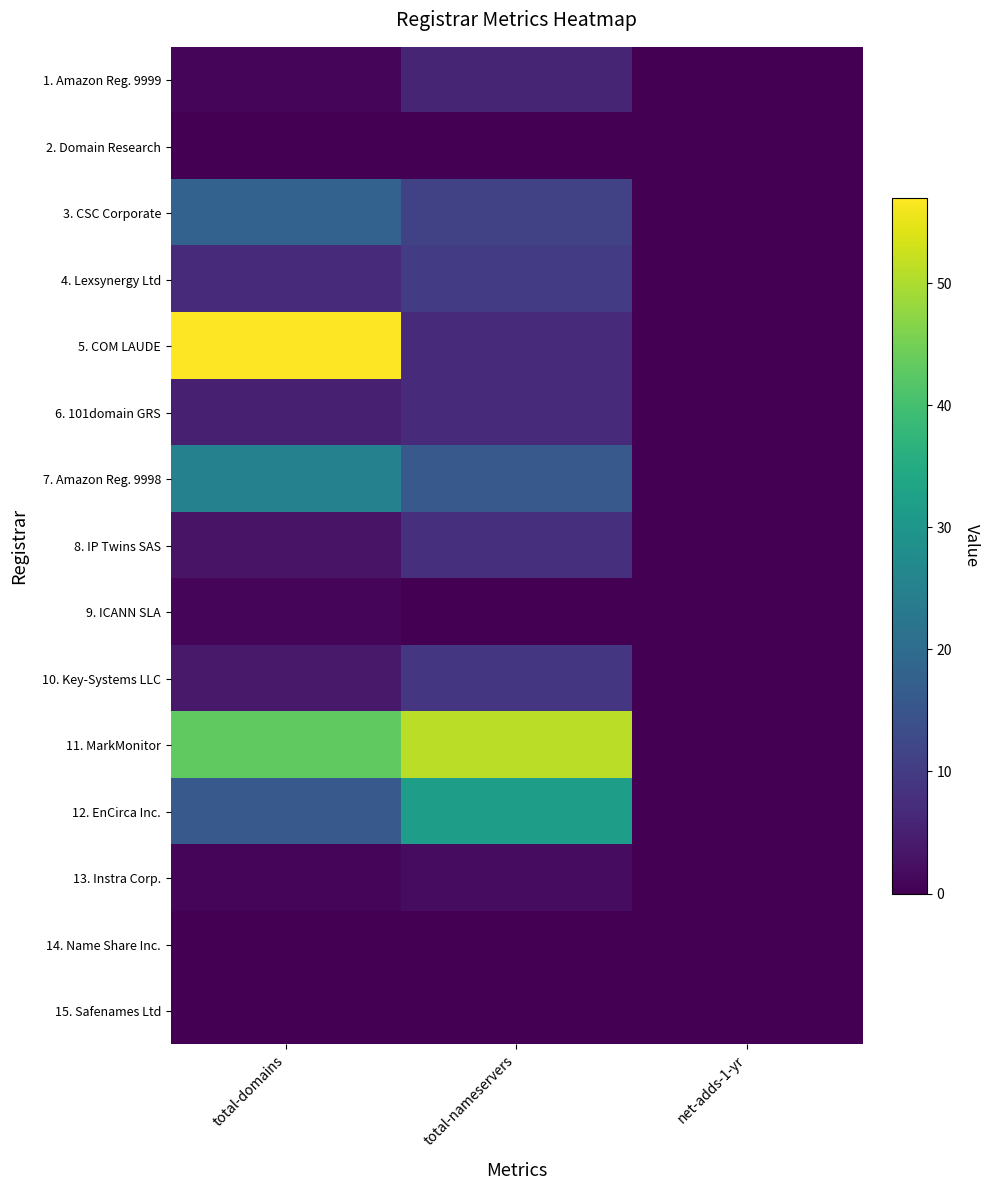

Reading left to right, transcribe all the data shown in this chart.

1. Amazon Reg. 9999: total-domains=1	total-nameservers=6	net-adds-1-yr=0
2. Domain Research: total-domains=0	total-nameservers=0	net-adds-1-yr=0
3. CSC Corporate: total-domains=18	total-nameservers=11	net-adds-1-yr=0
4. Lexsynergy Ltd: total-domains=7	total-nameservers=10	net-adds-1-yr=0
5. COM LAUDE: total-domains=57	total-nameservers=7	net-adds-1-yr=0
6. 101domain GRS: total-domains=5	total-nameservers=7	net-adds-1-yr=0
7. Amazon Reg. 9998: total-domains=25	total-nameservers=16	net-adds-1-yr=0
8. IP Twins SAS: total-domains=3	total-nameservers=8	net-adds-1-yr=0
9. ICANN SLA: total-domains=1	total-nameservers=0	net-adds-1-yr=0
10. Key-Systems LLC: total-domains=4	total-nameservers=9	net-adds-1-yr=0
11. MarkMonitor: total-domains=43	total-nameservers=51	net-adds-1-yr=0
12. EnCirca Inc.: total-domains=16	total-nameservers=32	net-adds-1-yr=0
13. Instra Corp.: total-domains=1	total-nameservers=2	net-adds-1-yr=0
14. Name Share Inc.: total-domains=0	total-nameservers=0	net-adds-1-yr=0
15. Safenames Ltd: total-domains=0	total-nameservers=0	net-adds-1-yr=0